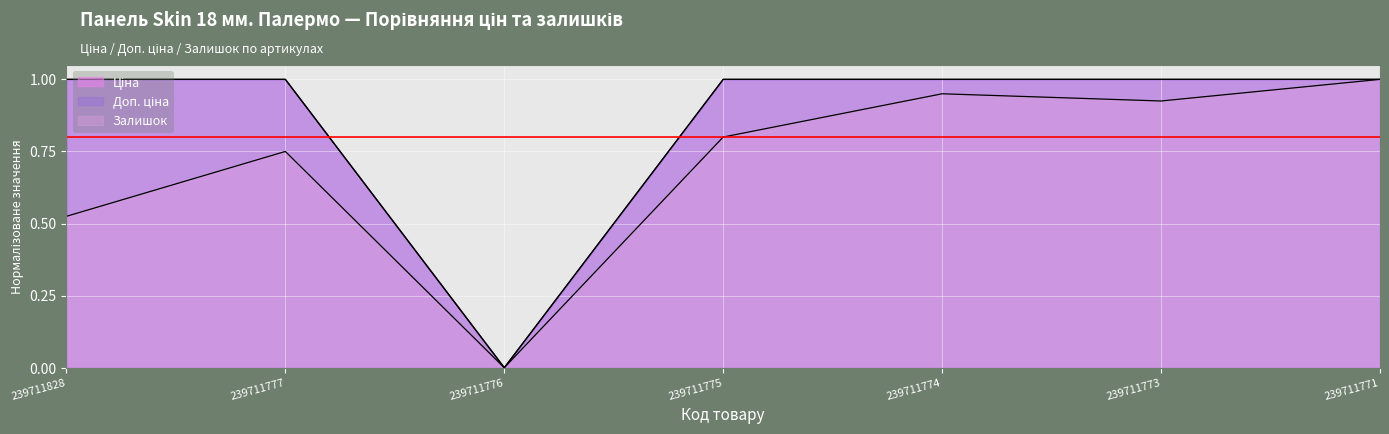

Is the value of Залишок at 239711773 greater than the value of Доп. ціна at 239711775?

No